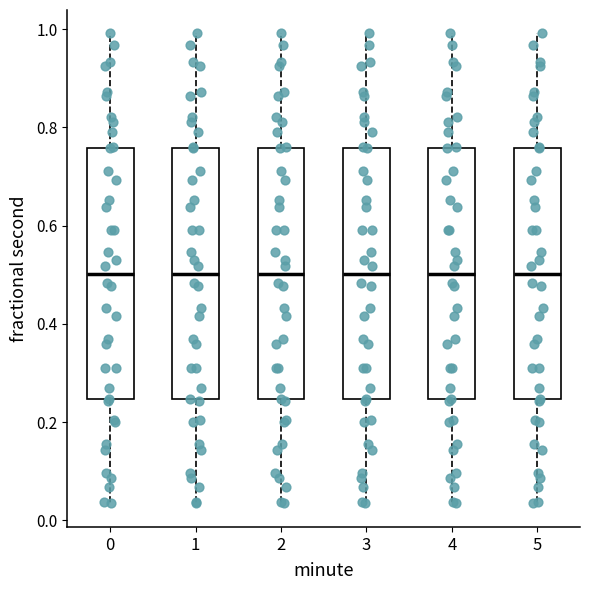

Reading left to right, read every box against the y-axis: the position of its median line, the range the box covers, and the ends of its whiskers. The values are not printed on the chart, so give them approximately, as read against the axis.

0: median 0.50, box 0.24 to 0.76, whiskers 0.04 to 1.00
1: median 0.50, box 0.24 to 0.76, whiskers 0.04 to 1.00
2: median 0.50, box 0.24 to 0.76, whiskers 0.04 to 1.00
3: median 0.50, box 0.24 to 0.76, whiskers 0.04 to 1.00
4: median 0.50, box 0.24 to 0.76, whiskers 0.04 to 1.00
5: median 0.50, box 0.24 to 0.76, whiskers 0.04 to 1.00